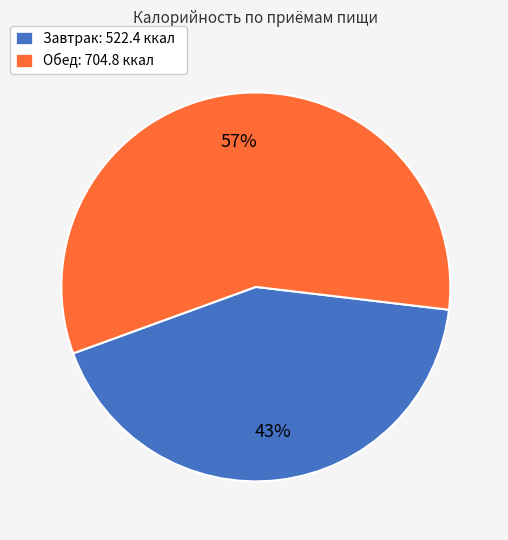

True or false: Завтрак accounts for 32% of the total.

False